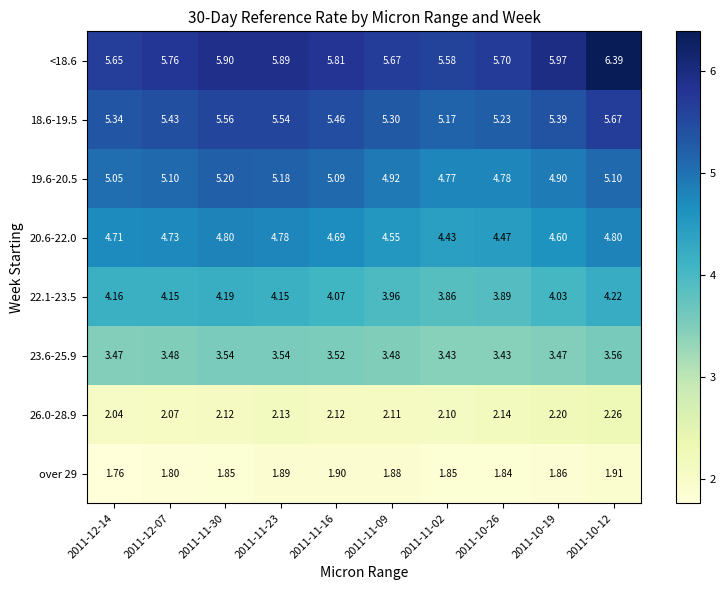

Is the value of 20.6-22.0 at 2011-12-14 greater than the value of 23.6-25.9 at 2011-11-23?

Yes